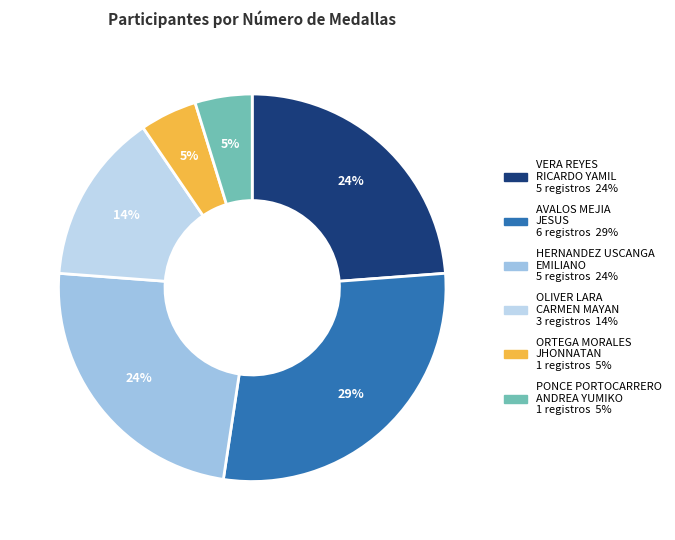

Is ORTEGA MORALES JHONNATAN the majority of the pie?

No